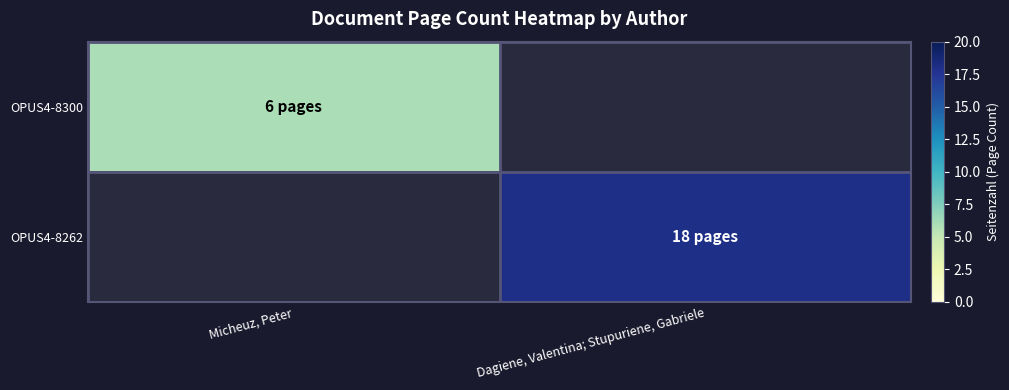

Is it true that OPUS4-8300 equals 6.0 at Micheuz, Peter?

True